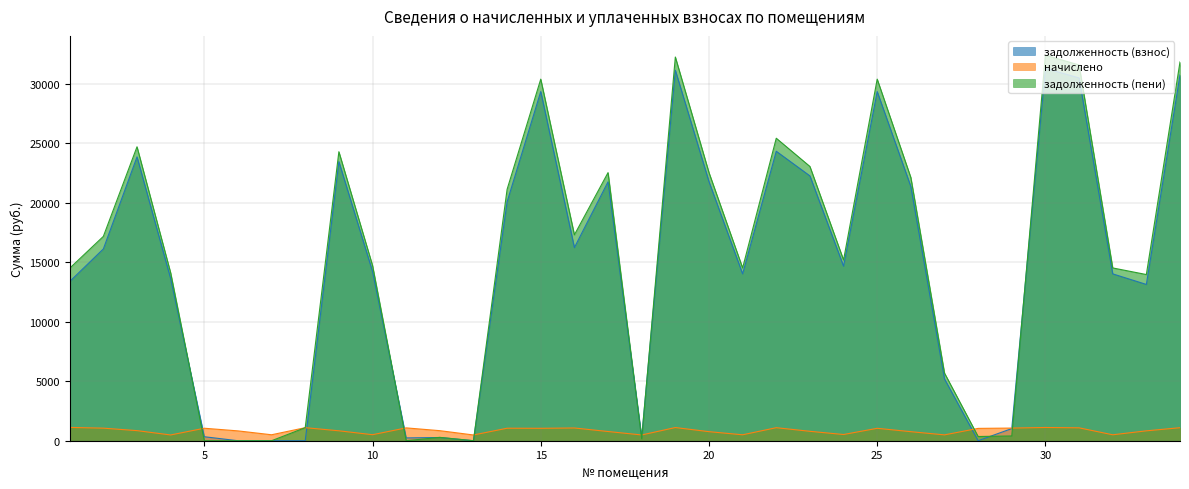

List the series in order of their peak value, lowest first.

начислено, задолженность (взнос), задолженность (пени)